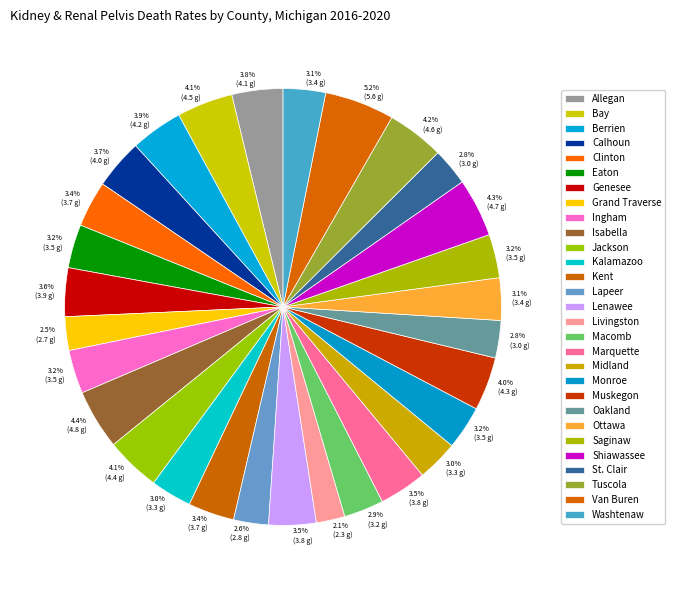

Is Shiawassee the majority of the pie?

No